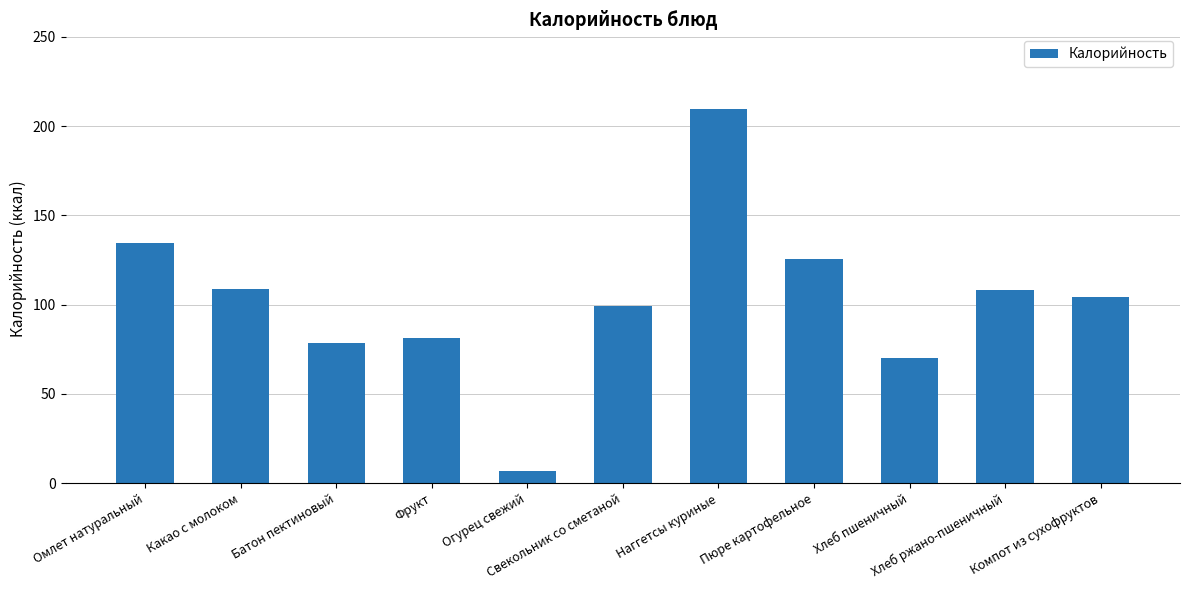

What is the change in value from Батон пектиновый to Фрукт?

+3.1